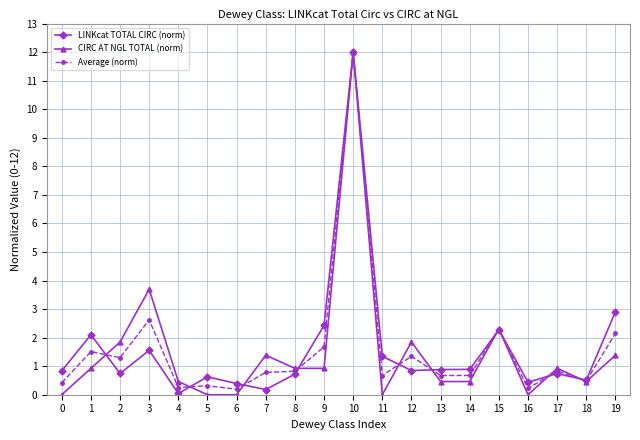

Is this an area chart (filled region under the line)?

No